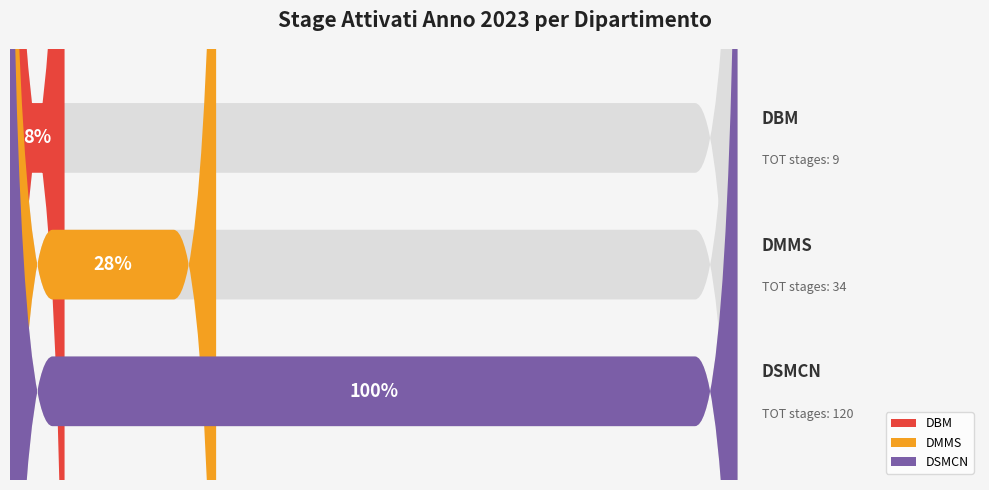

What is the greatest value displayed?

120